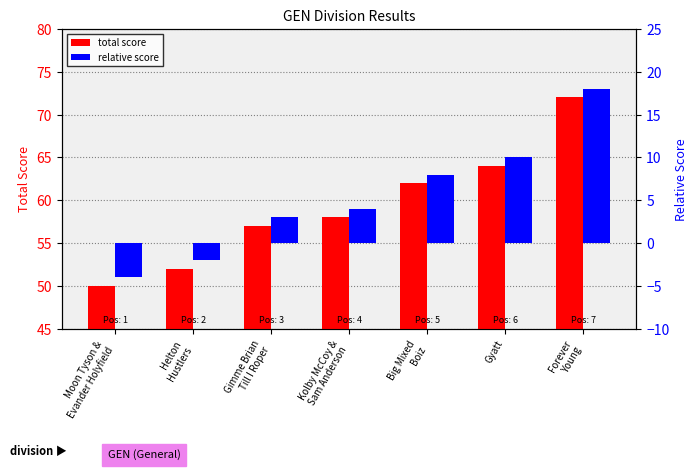

What is the difference between the highest and lowest values at Kolby McCoy &
Sam Anderson?

54